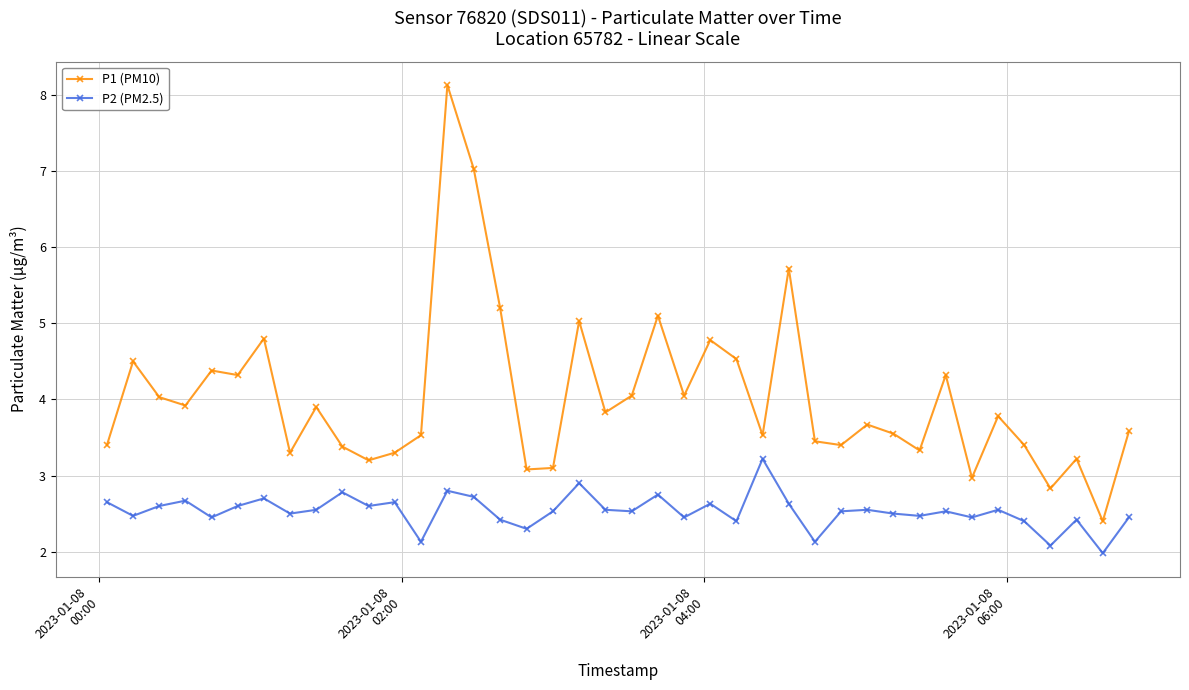

Rank the series by their maximum value, from lowest to highest.

P2 (PM2.5), P1 (PM10)